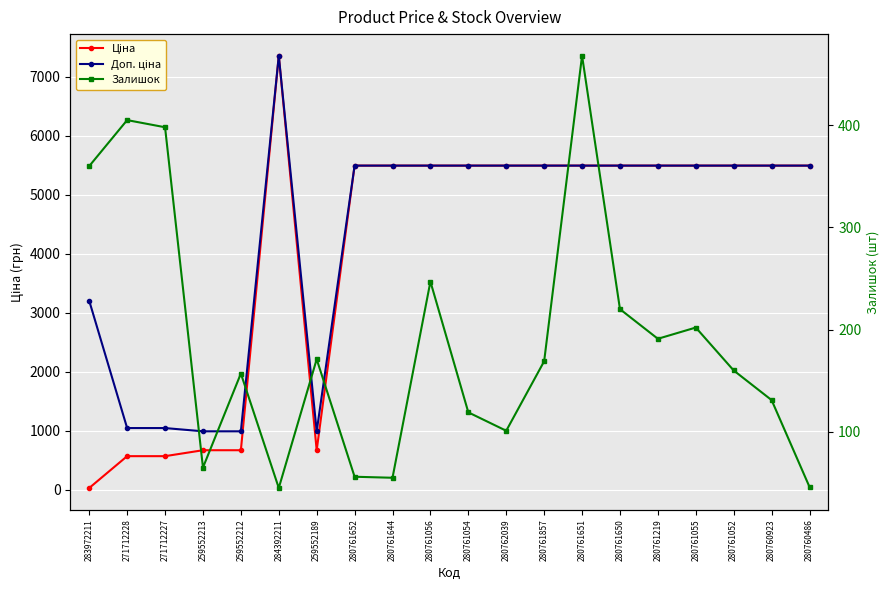

What is the total value across all series at 284392211?

14765.4